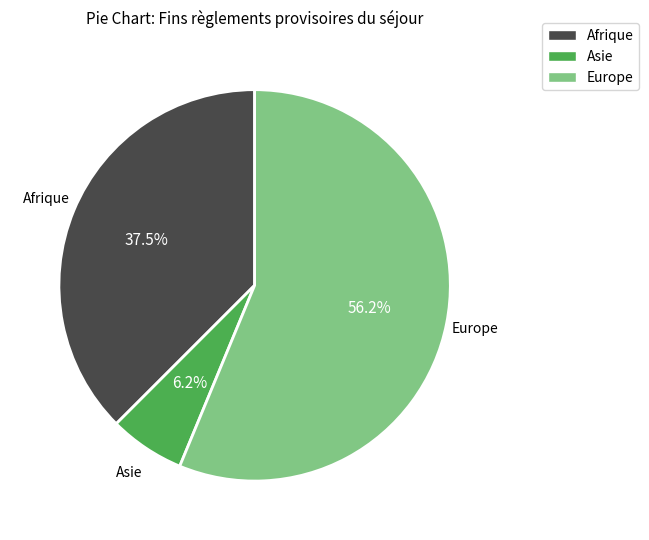

Which has a higher value, Europe or Afrique?

Europe